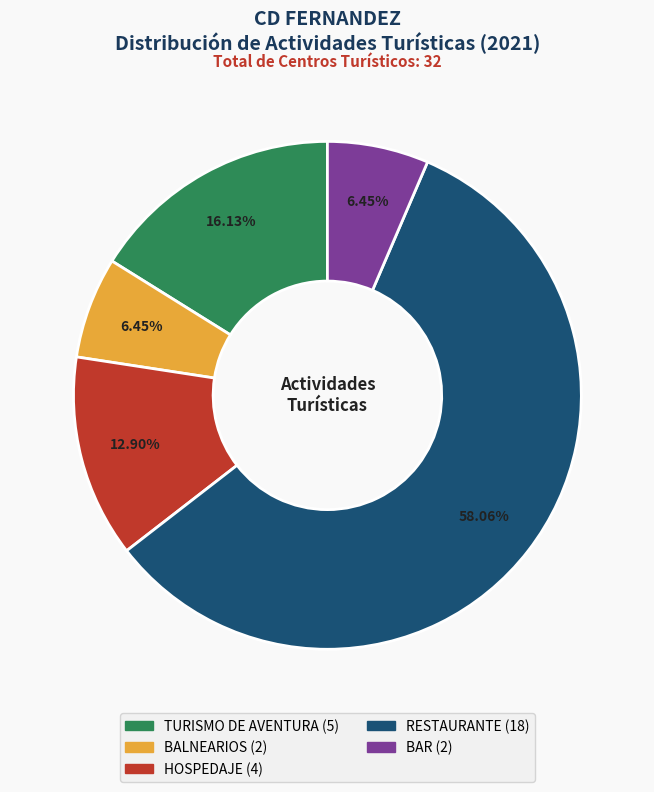

Is RESTAURANTE the majority of the pie?

Yes